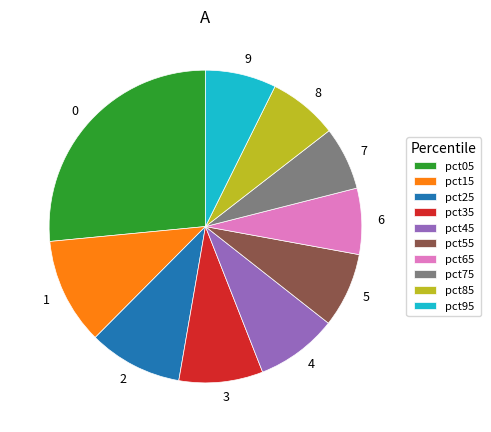

Do pct75 and pct25 together represent more than half of the pie?

No